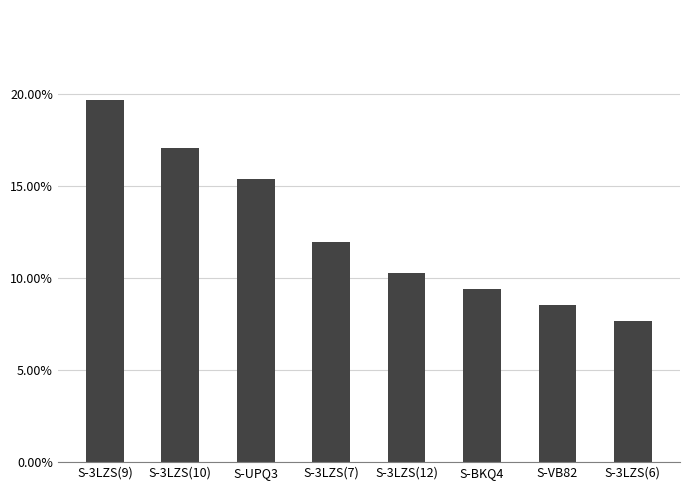

What is the value of the 6th bar from the left?

0.1